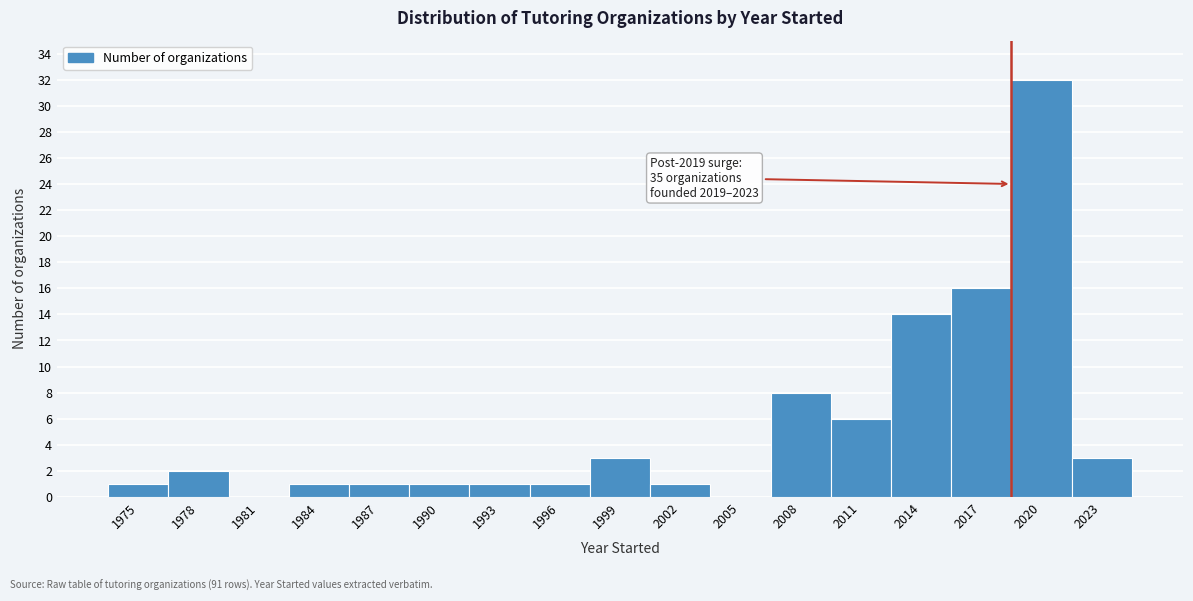

Reading left to right, transcribe all the data shown in this chart.

1975=1	1978=2	1981=0	1984=1	1987=1	1990=1	1993=1	1996=1	1999=3	2002=1	2005=0	2008=8	2011=6	2014=14	2017=16	2020=32	2023=3